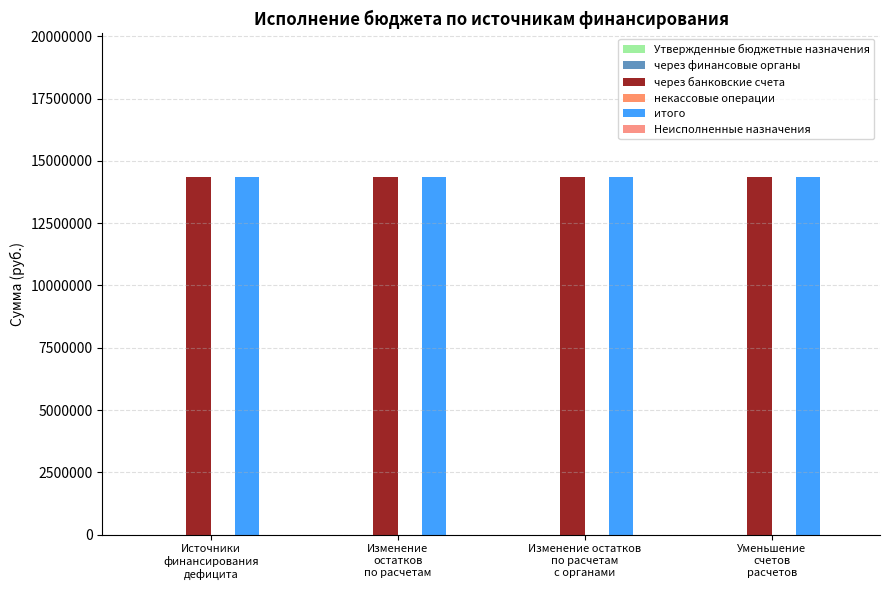

Is it true that через банковские счета equals 20526849.9 at Уменьшение
счетов
расчетов?

False